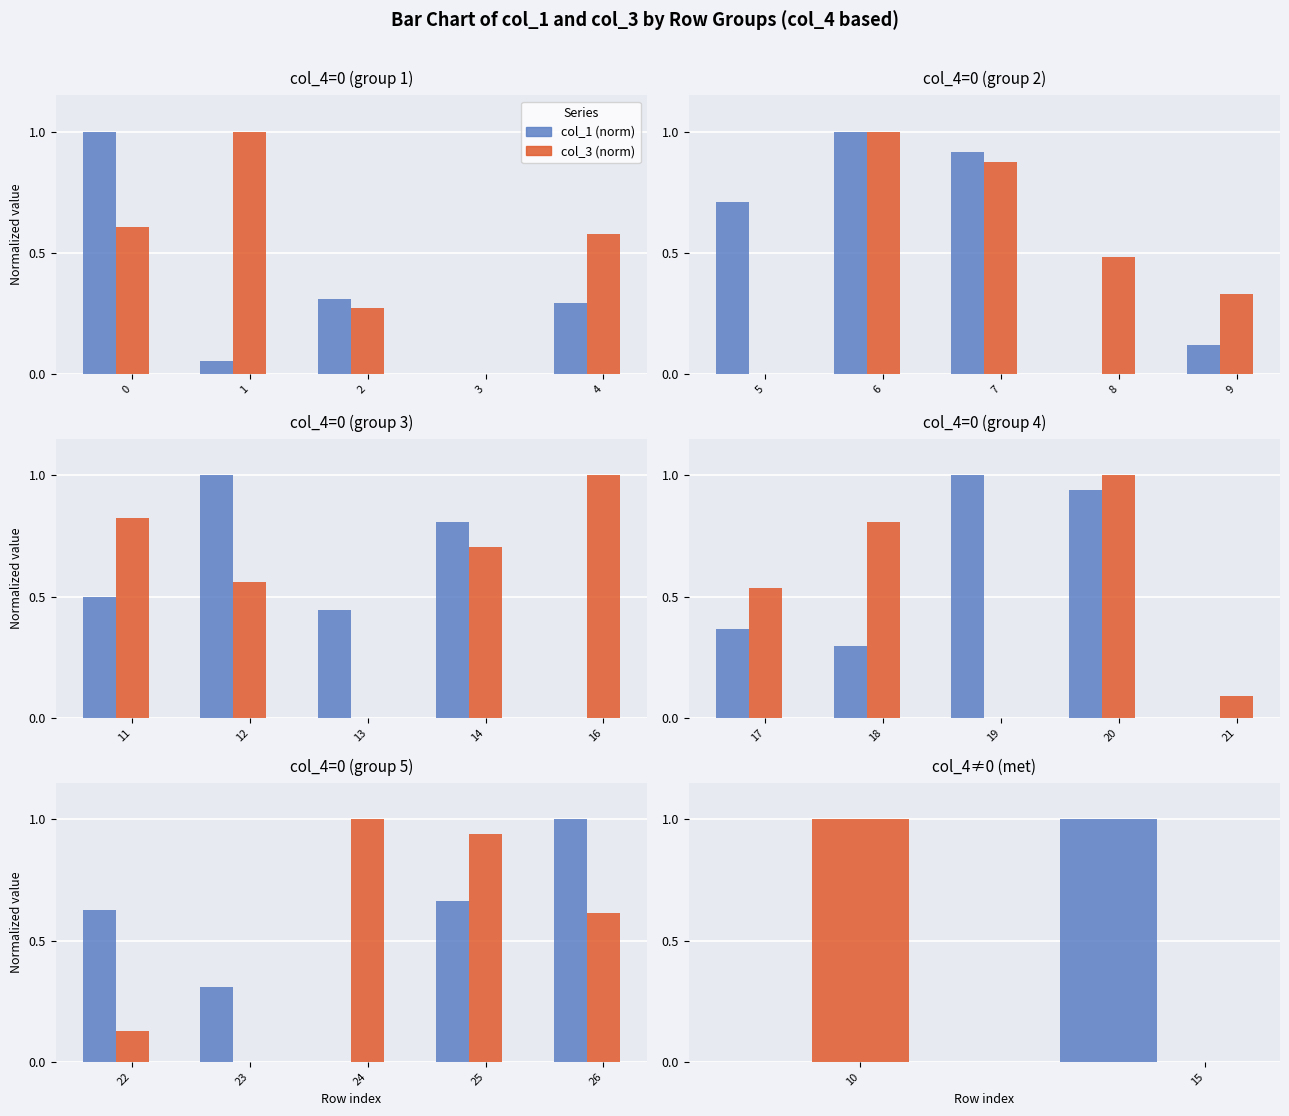

What is the average value of the col_3 (norm) series?

0.5